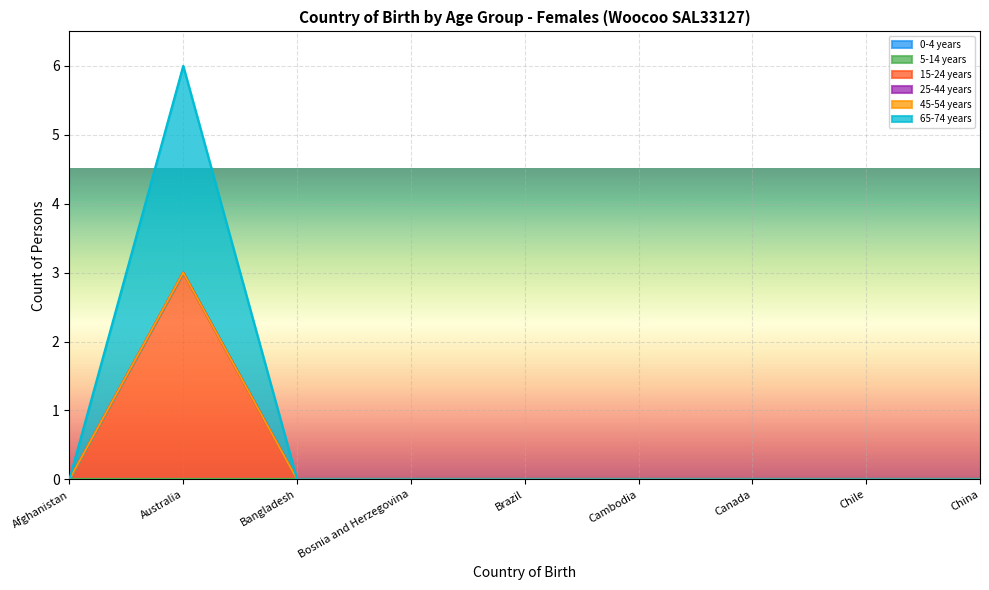

True or false: 65-74 years and 15-24 years cross at least once.

False